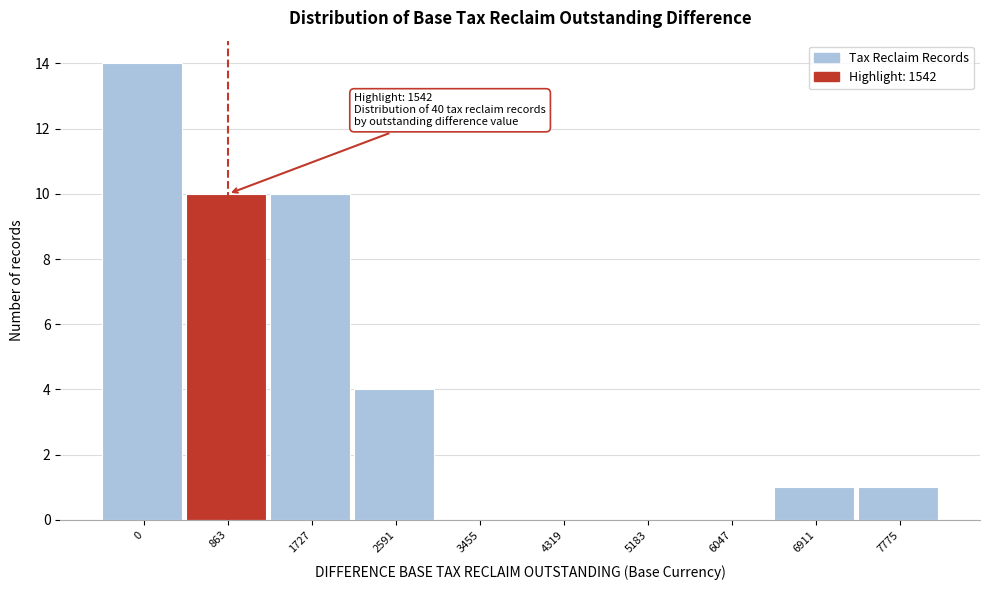

Reading left to right, list all the values displayed in this chart.

0=14	863=10	1727=10	2591=4	3455=0	4319=0	5183=0	6047=0	6911=1	7775=1